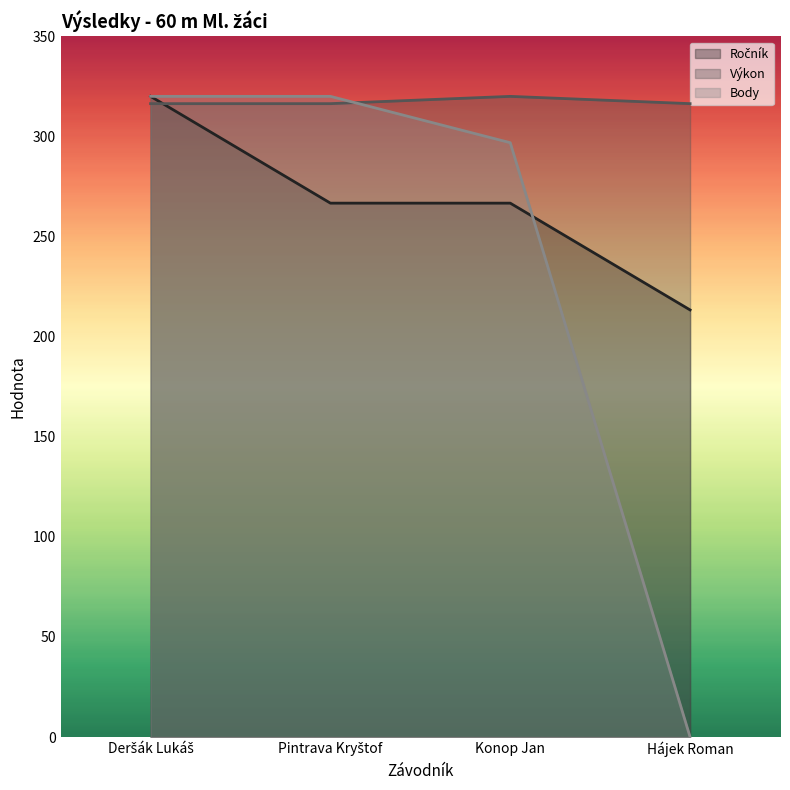

Rank the categories by Ročník value from lowest to highest.

Hájek Roman, Pintrava Kryštof, Konop Jan, Deršák Lukáš